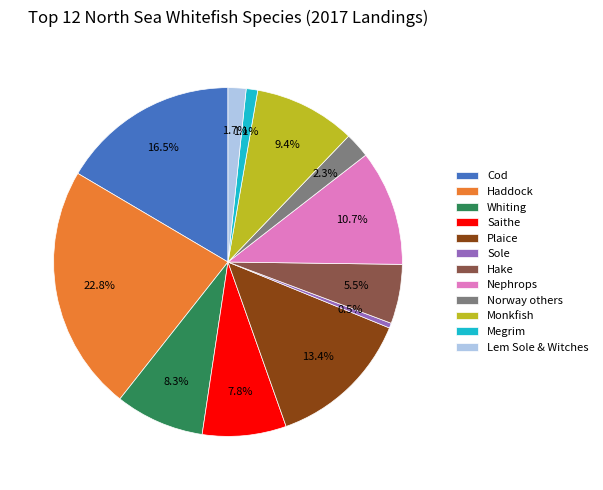

To the nearest percent, what portion does Plaice represent?

13%